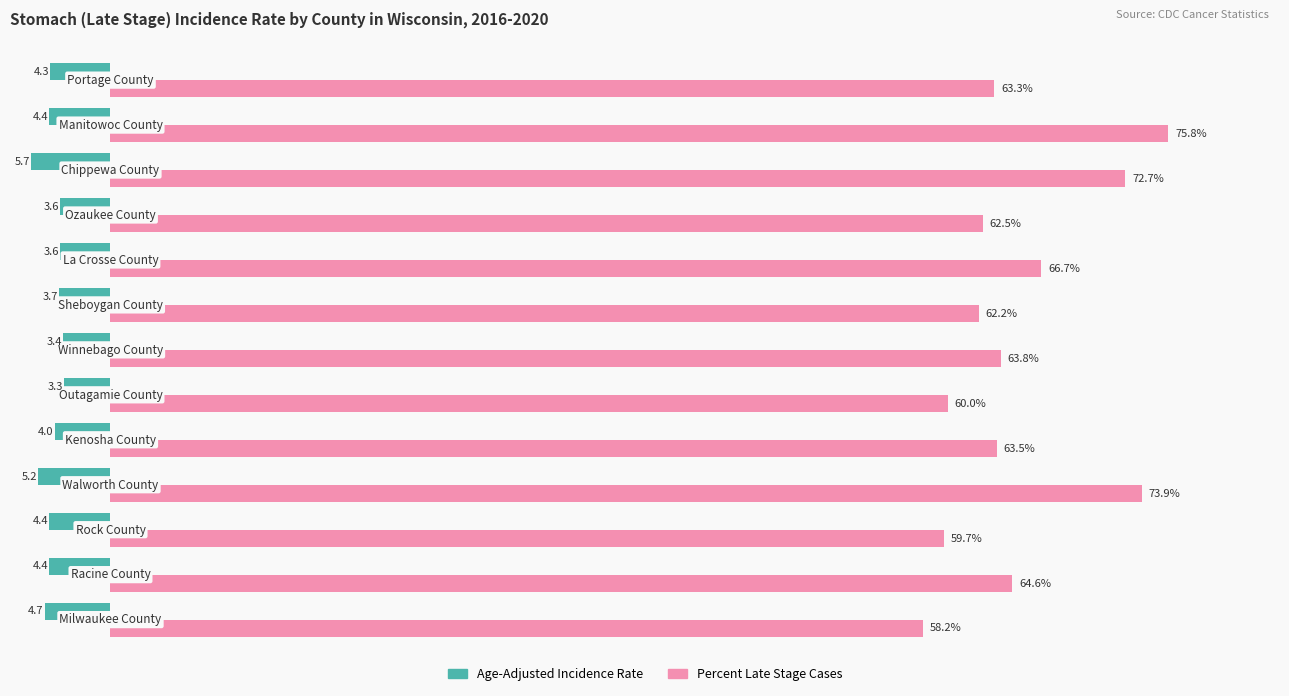

Reading left to right, transcribe all the data shown in this chart.

Age-Adjusted Rate: -4.7	-4.4	-4.4	-5.2	-4.0	-3.3	-3.4	-3.7	-3.6	-3.6	-5.7	-4.4	-4.3
Percent Late Stage: 58.2	64.6	59.7	73.9	63.5	60.0	63.8	62.2	66.7	62.5	72.7	75.8	63.3